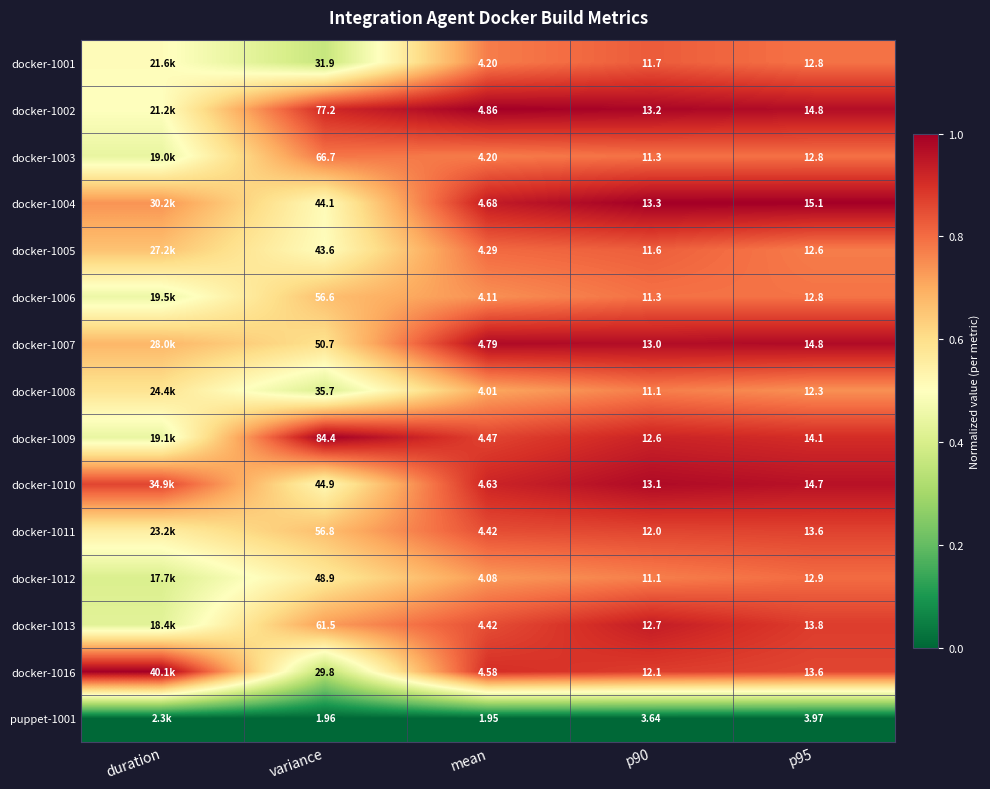

Is the value of docker-1004 at mean greater than the value of docker-1010 at p90?

No